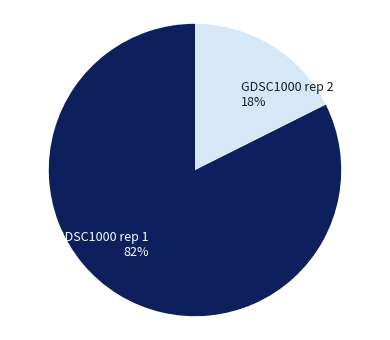

Rank the categories by value from highest to lowest.

GDSC1000 rep 1, GDSC1000 rep 2